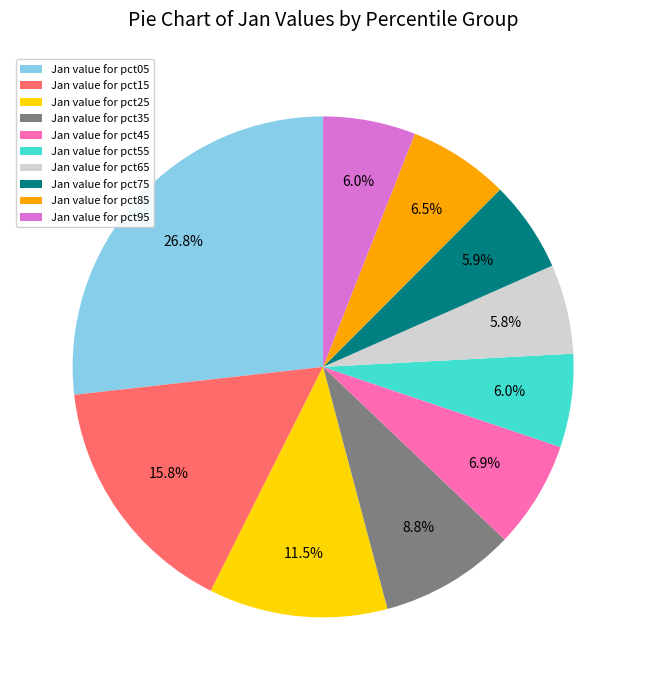

Does Jan value for pct35 represent more than half of the total?

No